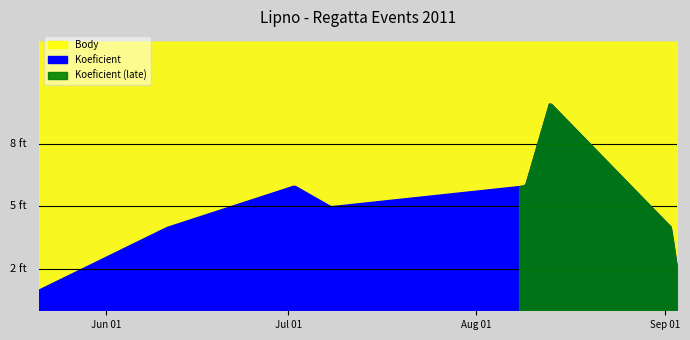

How many lines are shown in the chart?

2